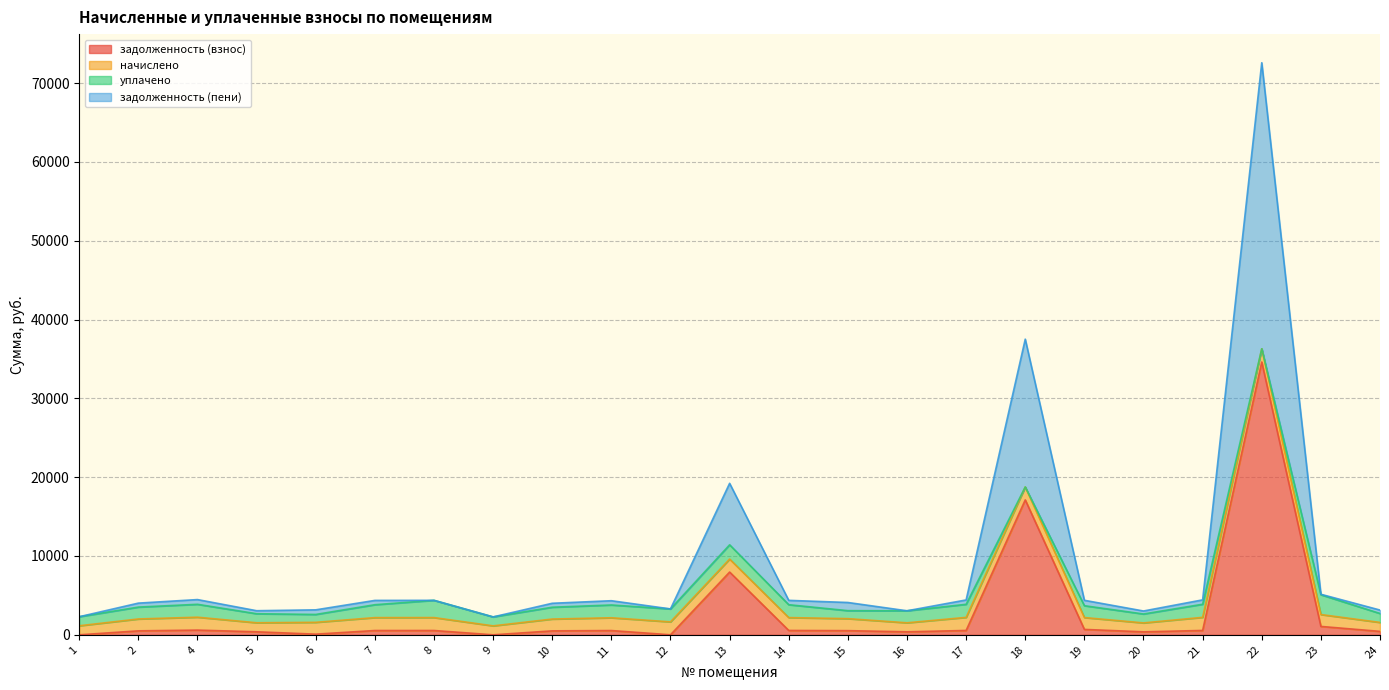

At which category is the sum across all series the highest?

22